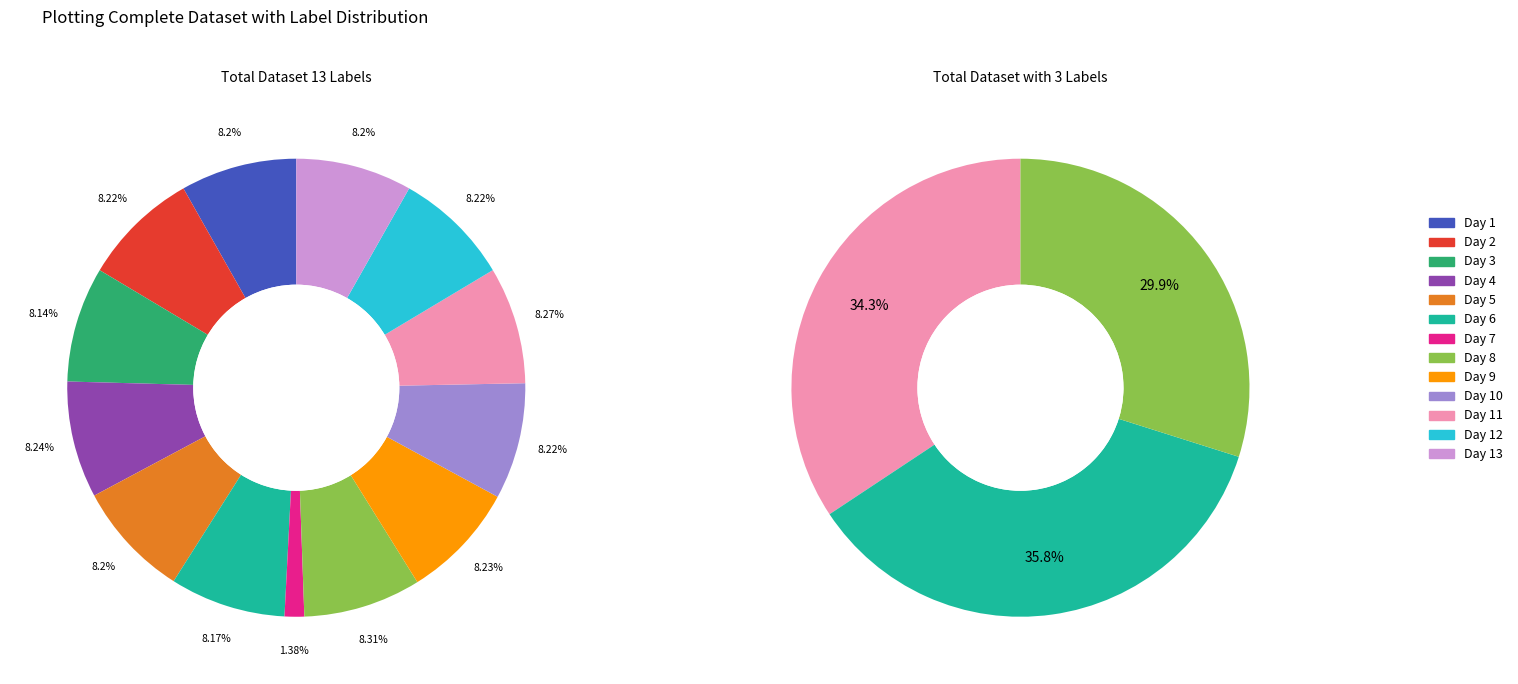

The Day 21 slice represents 1% of the pie. True or false?

False